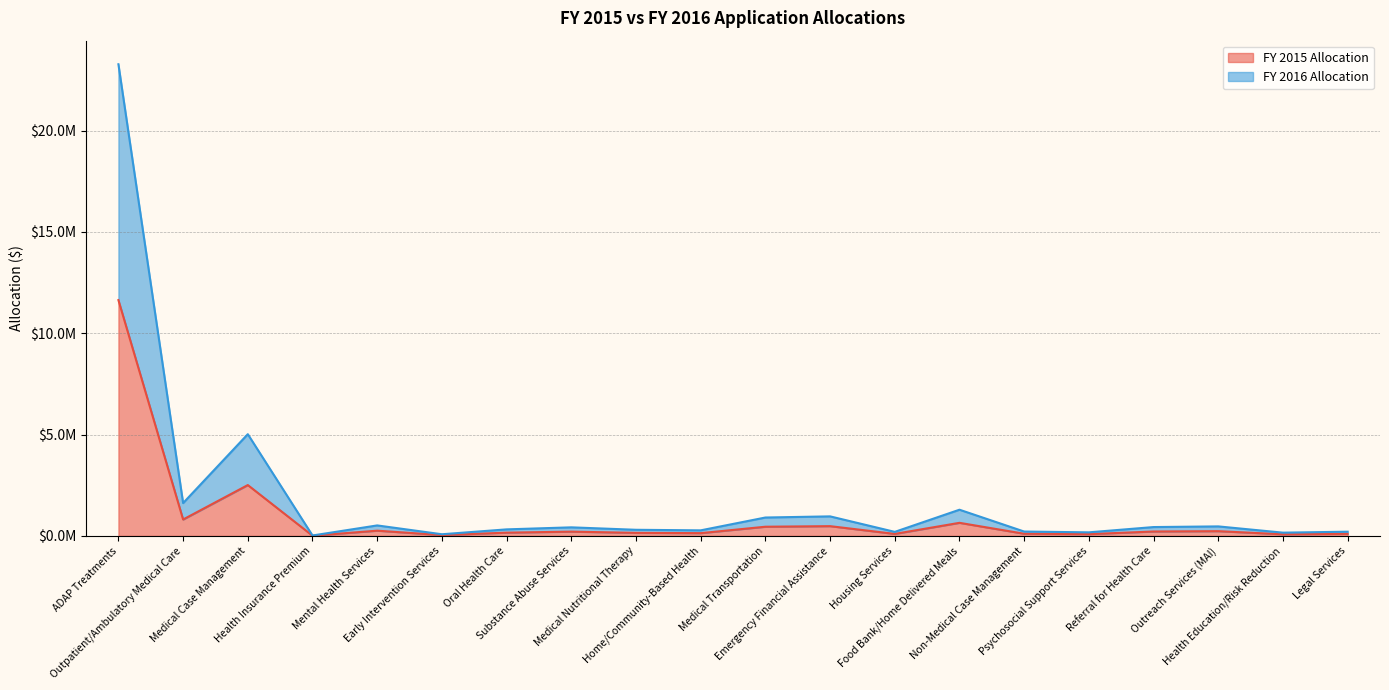

Count the number of categories in the chart.

20